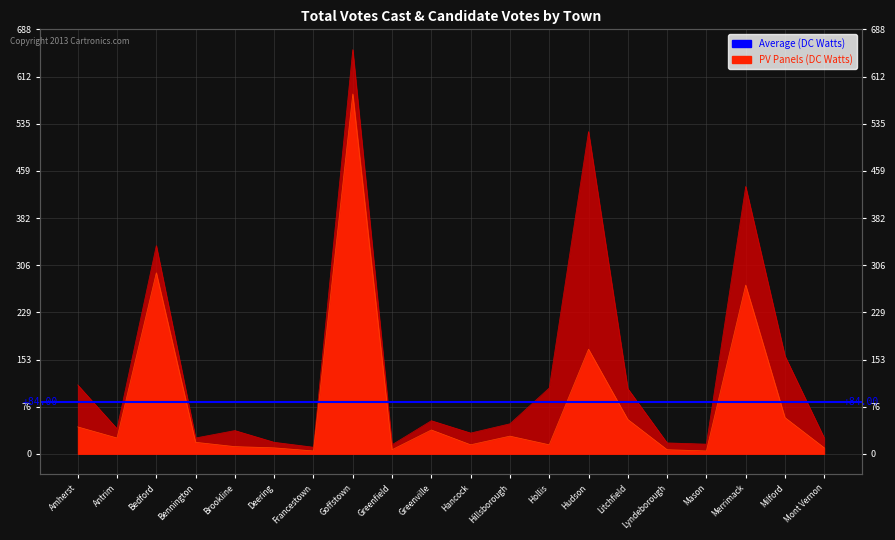

At which category is the sum across all series the highest?

Goffstown